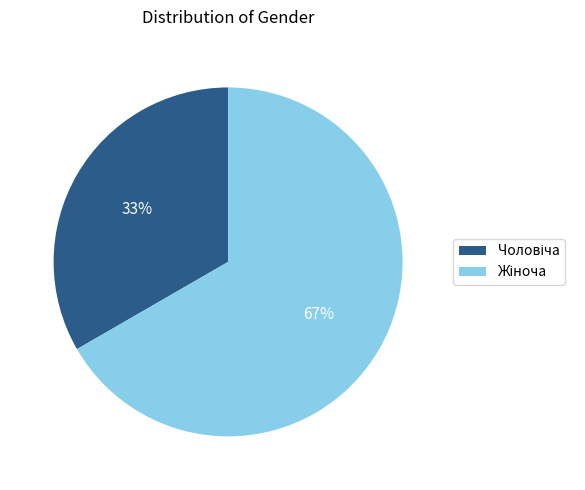

Is there any slice that represents more than half of the pie?

Yes